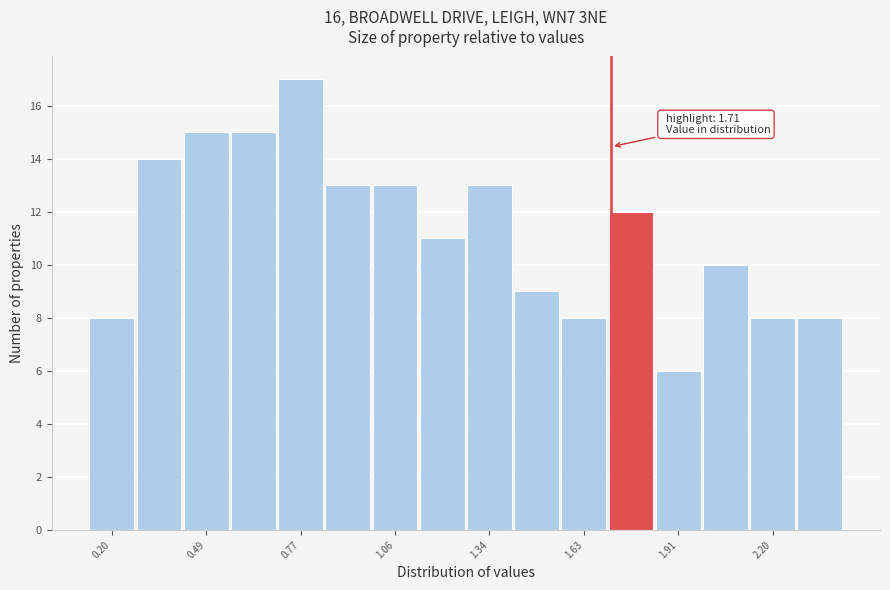

Around what value on the x-axis is the tallest bar? Give the approximate position of its centre, as read against the axis.

0.75